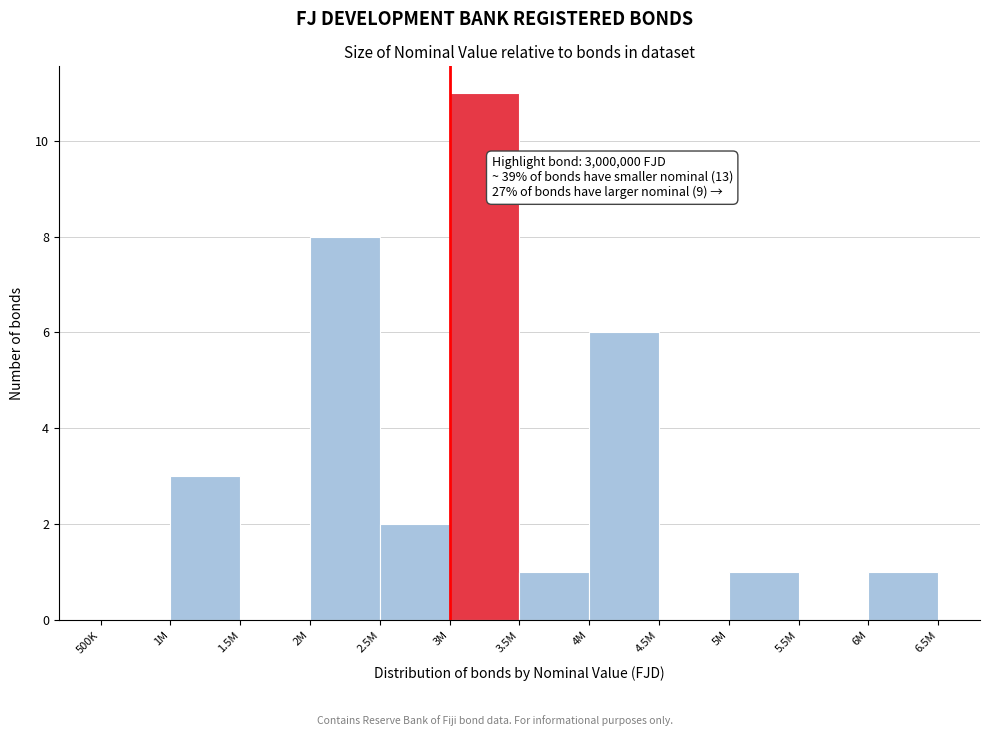

Reading left to right, list all the values displayed in this chart.

500K=0	1M=3	1.5M=0	2M=8	2.5M=2	3M=11	3.5M=1	4M=6	4.5M=0	5M=1	5.5M=0	6M=1